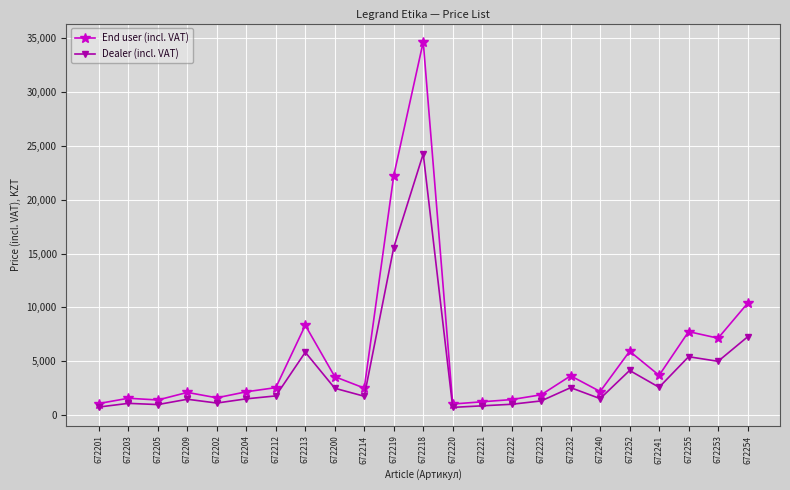

Is it true that End user (incl. VAT) equals 4124 at 672253?

False